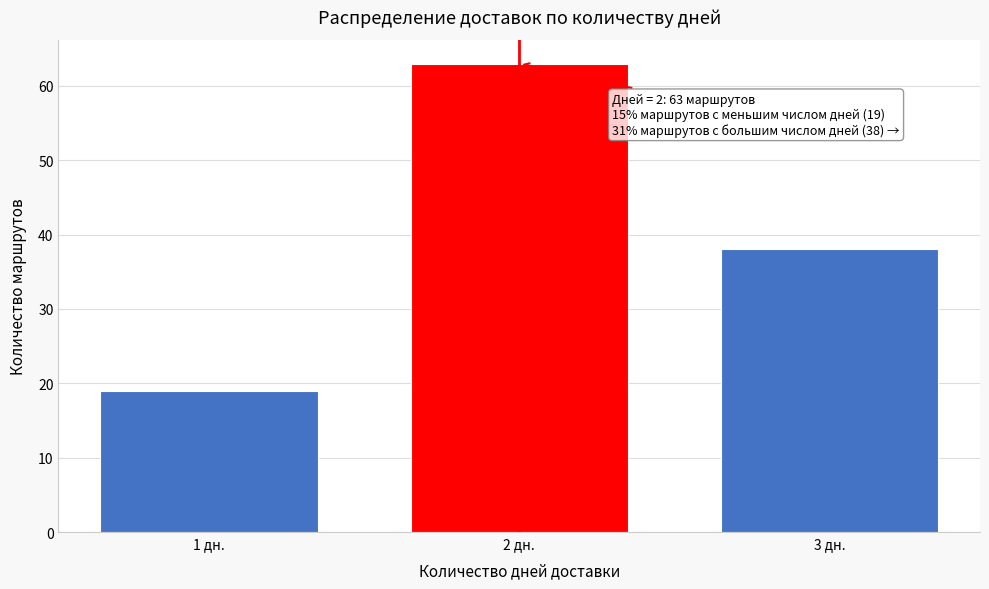

Reading left to right, transcribe all the data shown in this chart.

19	63	38